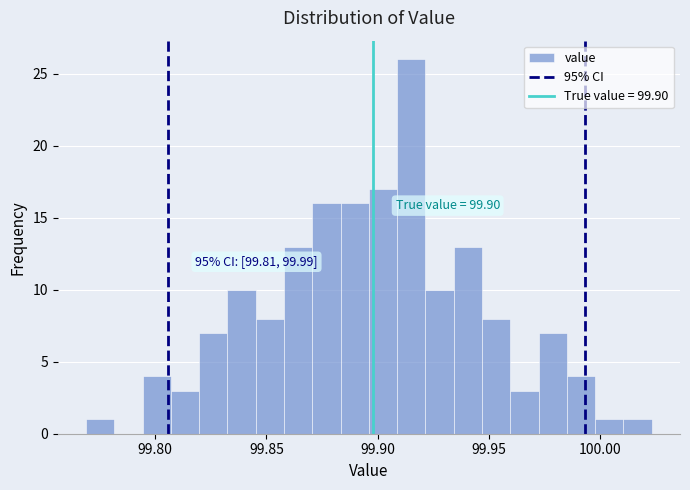

Around what value on the x-axis is the tallest bar? Give the approximate position of its centre, as read against the axis.

99.915